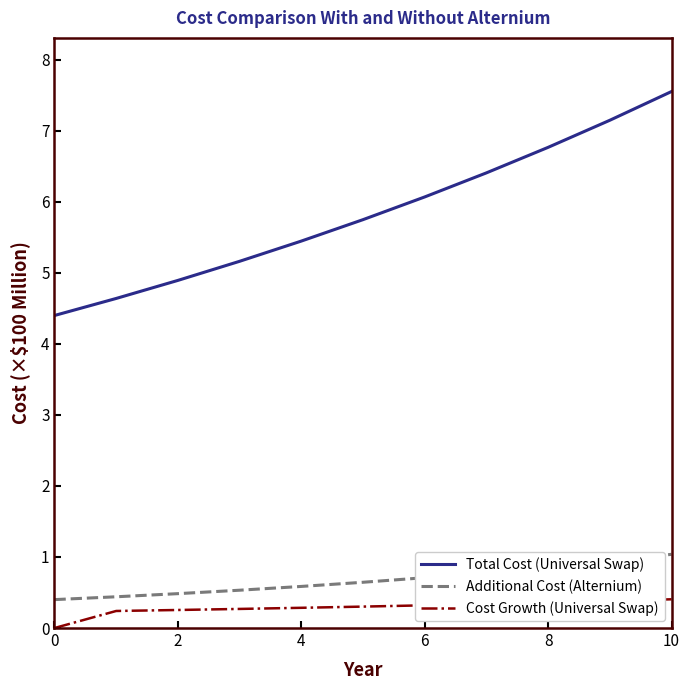

Which series has the largest total across all categories?

Total Cost (Universal Swap)